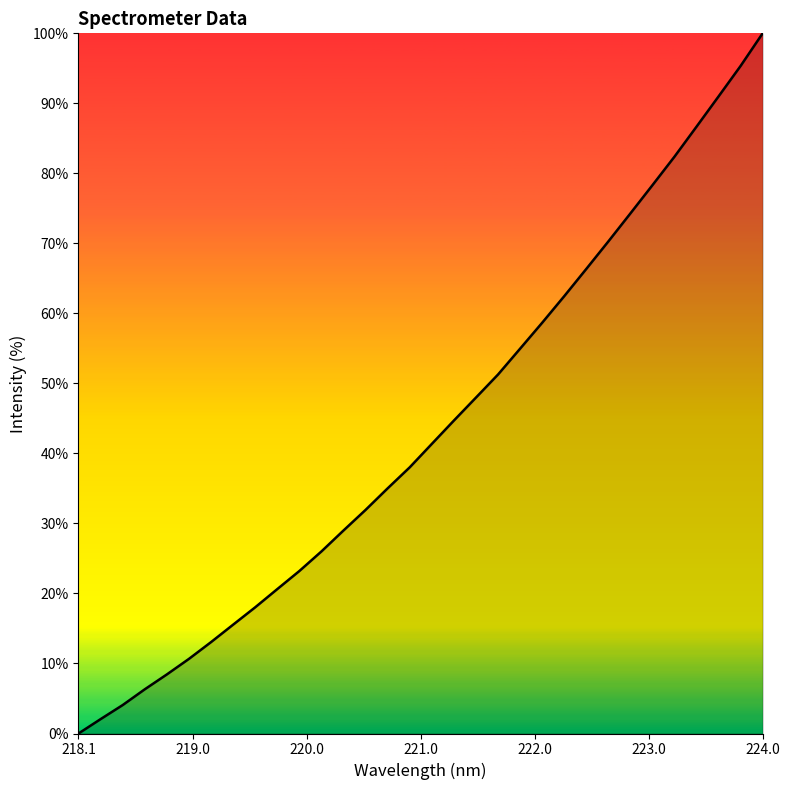

What is the difference between the maximum and minimum values?

100.0